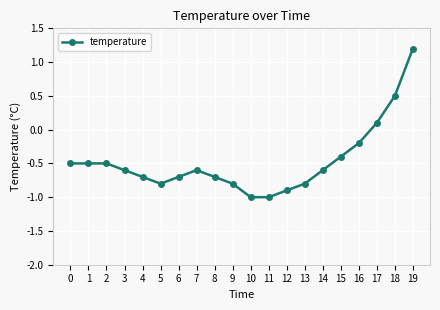

What is the difference between the maximum and minimum values?

2.2